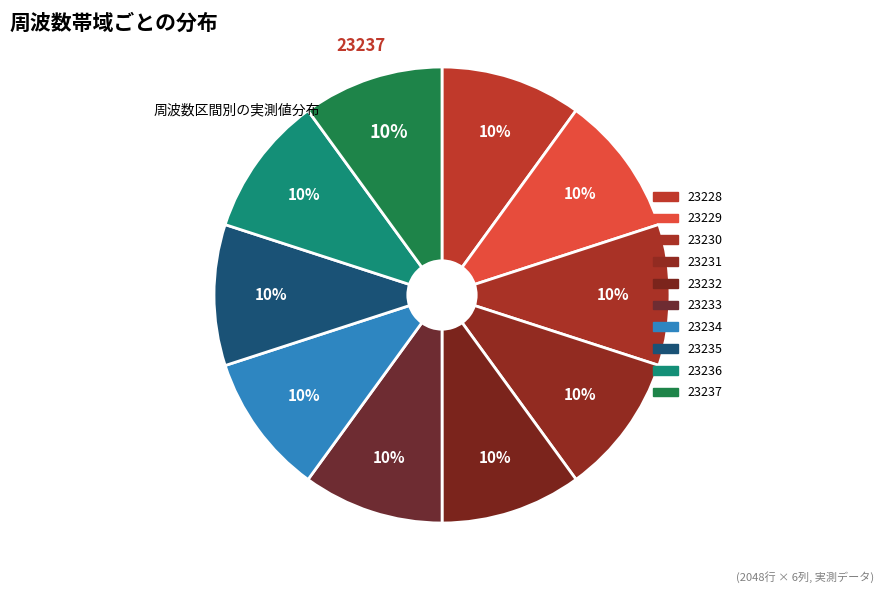

Is there a majority slice in this chart?

No